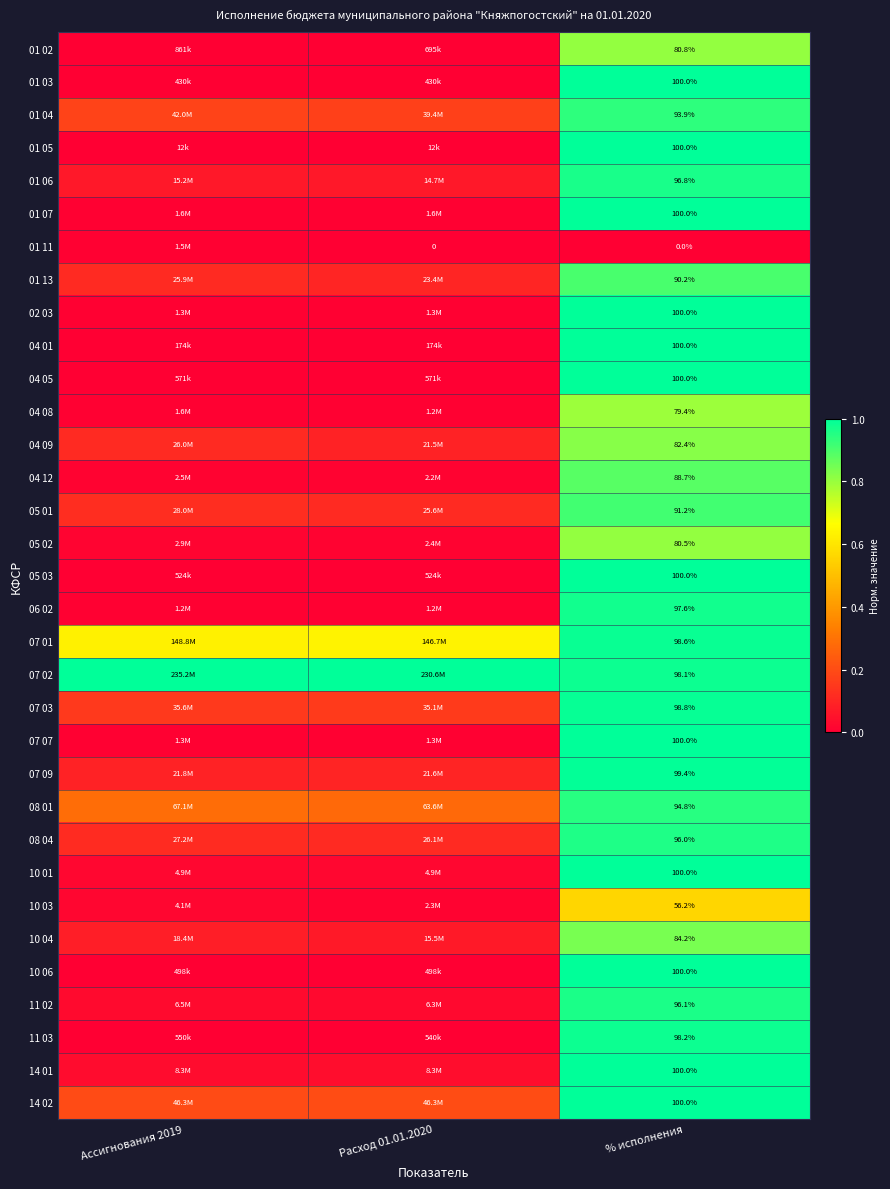

Is the value of 02 03 at % исполнения greater than the value of 04 08 at % исполнения?

Yes